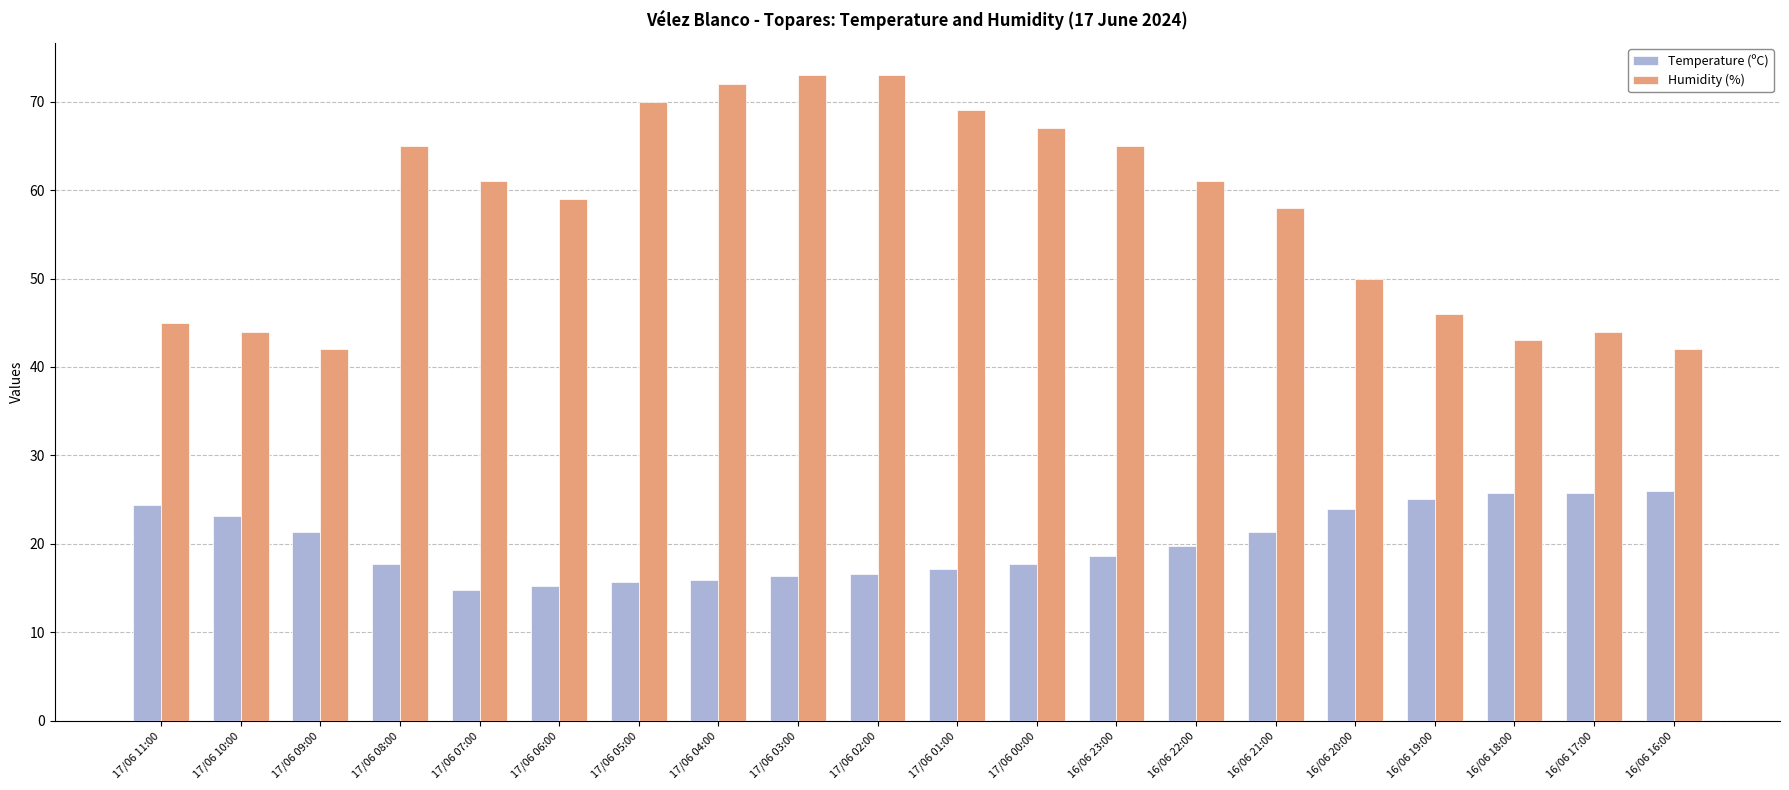

Where does the Humidity (%) series first go above 61?

17/06 08:00